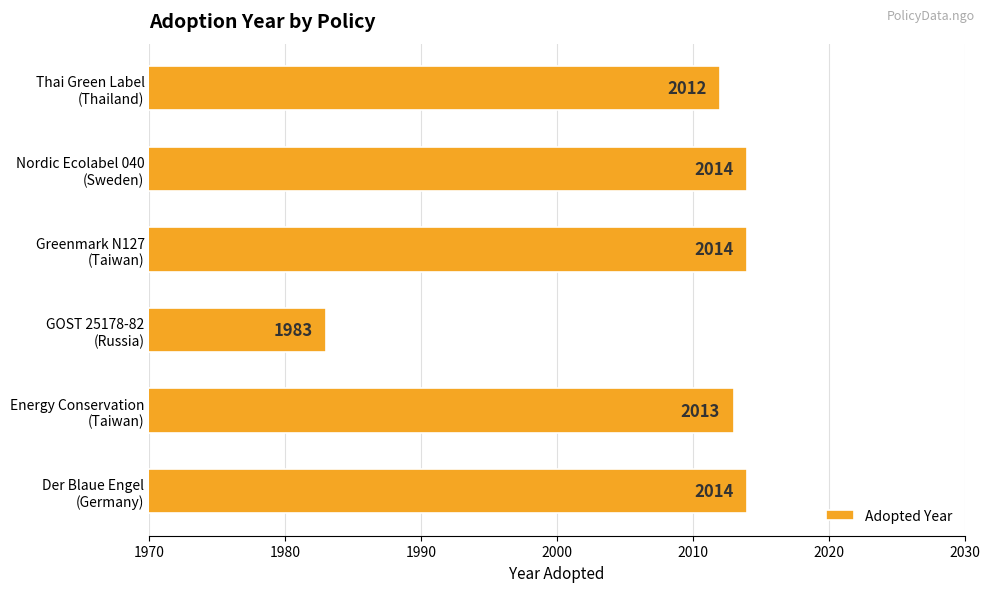

What is the average value?

2008